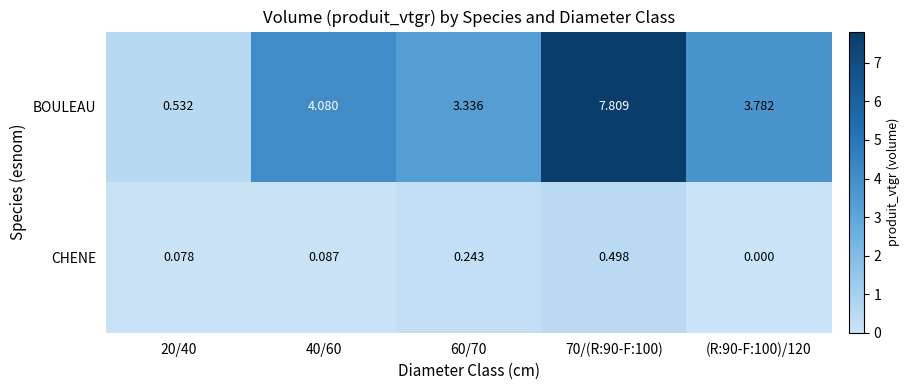

Between 60/70 and (R:90-F:100)/120, which series saw the biggest shift?

BOULEAU